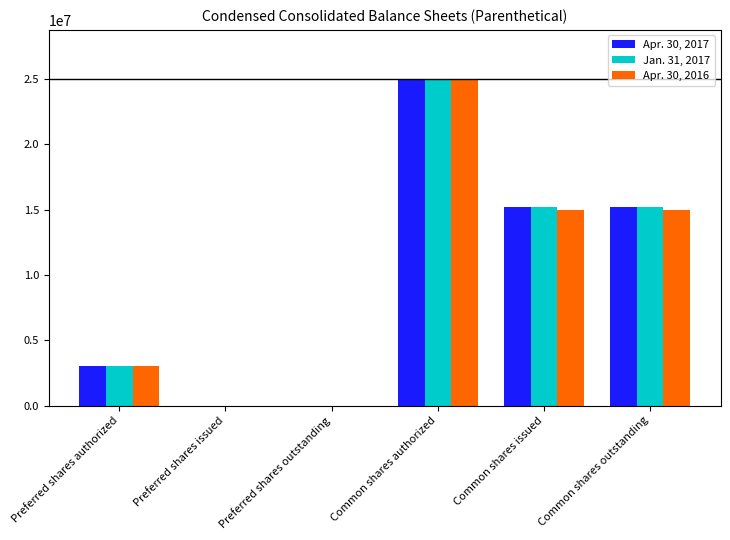

Are the bars horizontal?

No